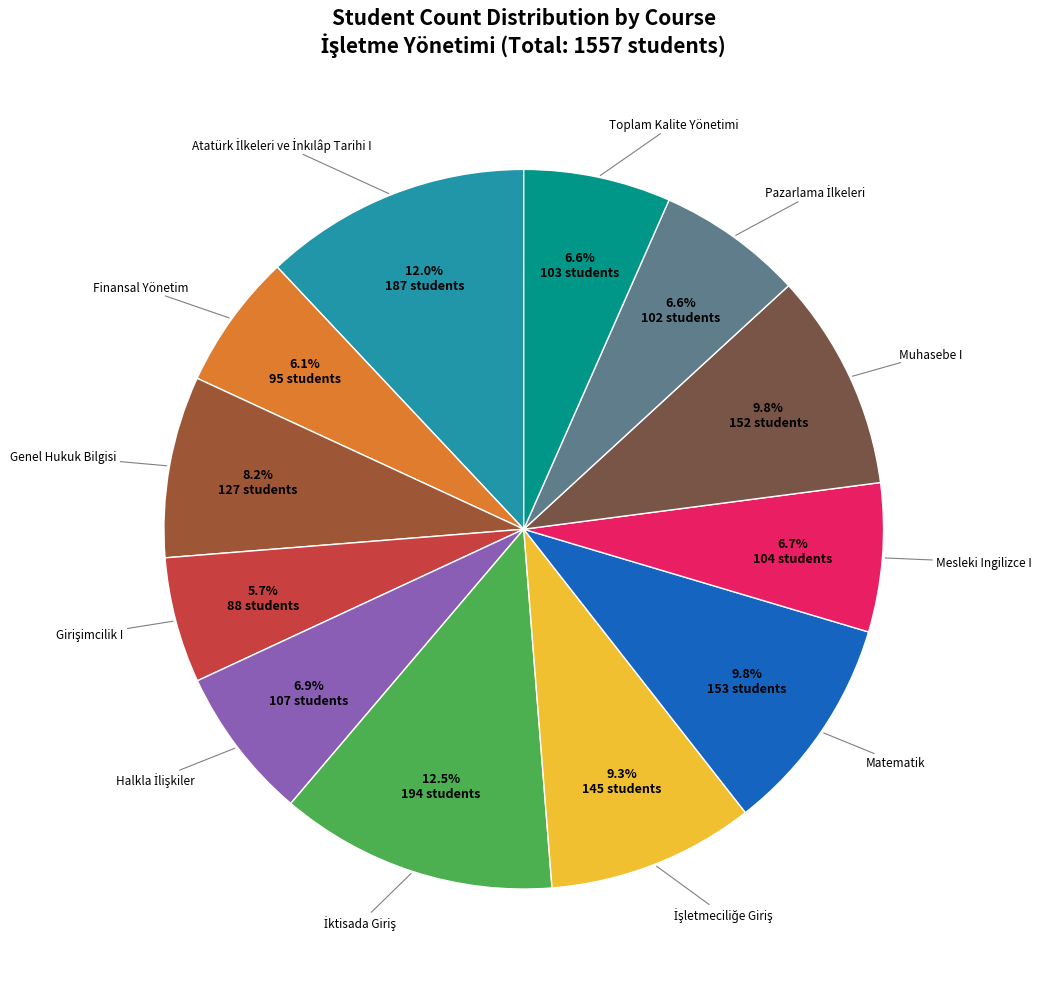

Is there any slice that represents more than half of the pie?

No